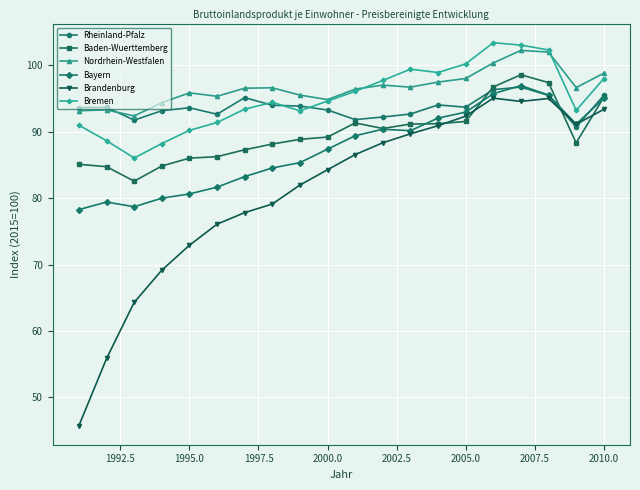

True or false: Nordrhein-Westfalen and Baden-Wuerttemberg intersect in this chart.

False